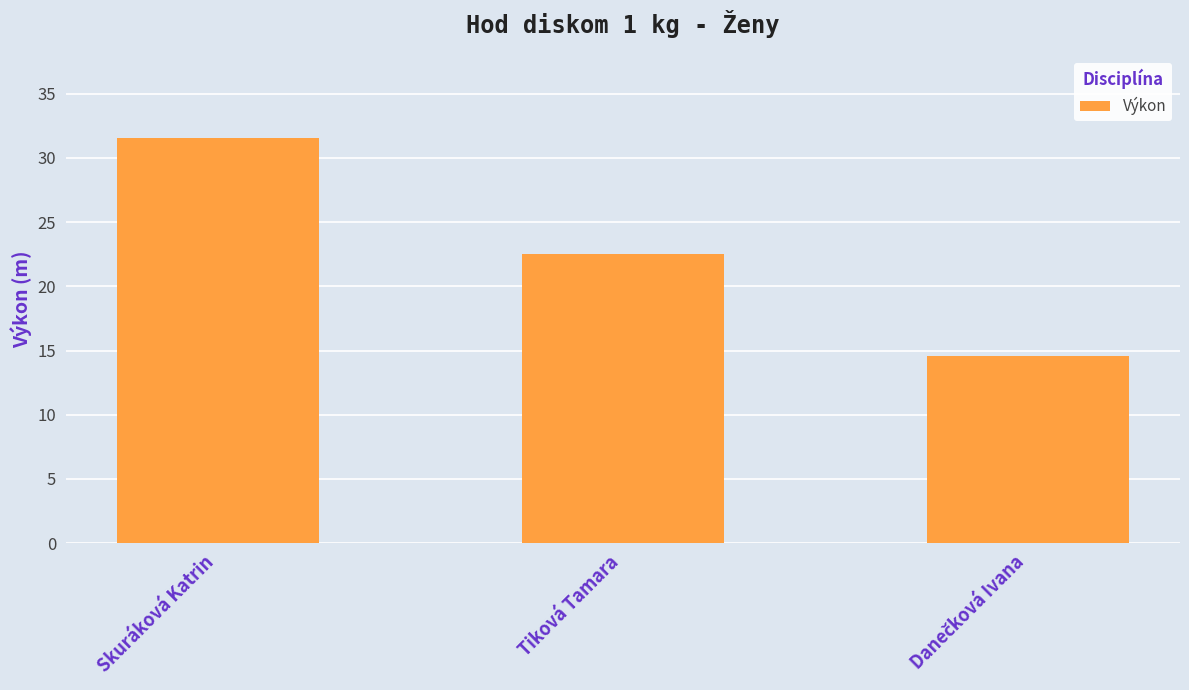

Which label corresponds to the largest value in the chart?

Skuráková Katrin